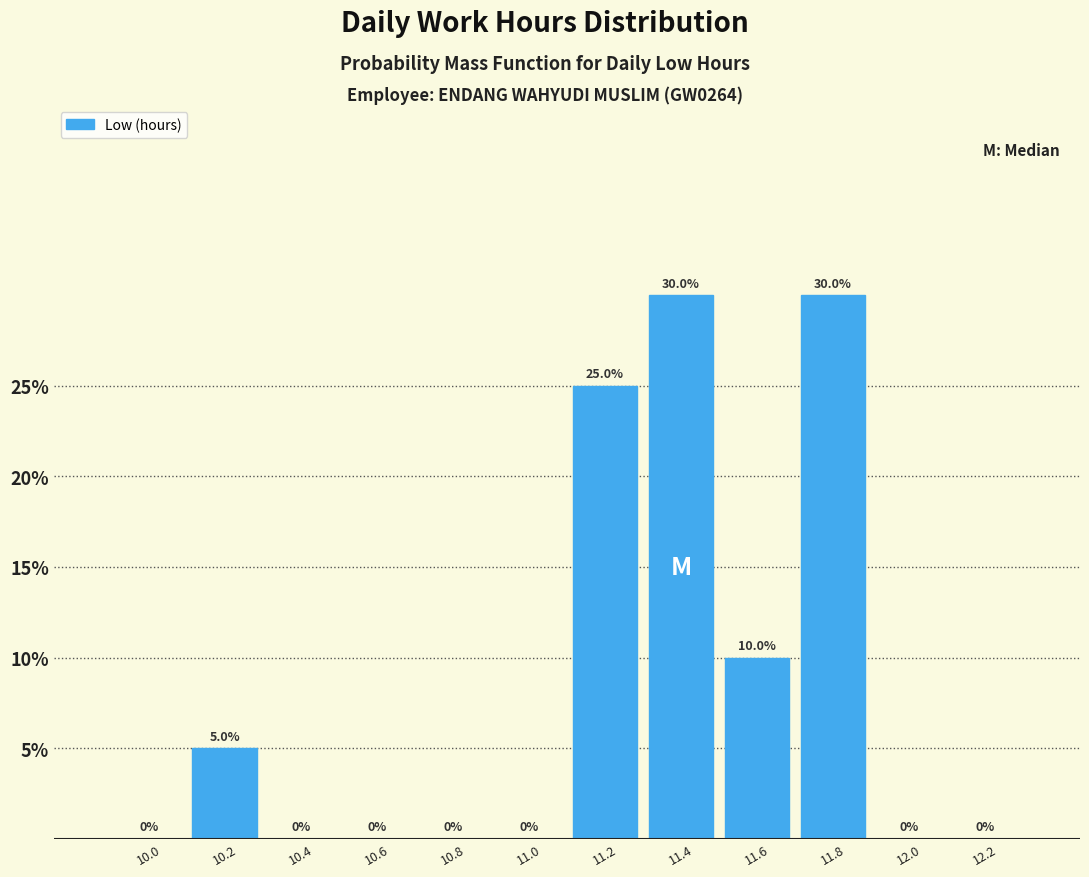

Reading left to right, list all the values displayed in this chart.

10.0=0	10.2=5	10.4=0	10.6=0	10.8=0	11.0=0	11.2=25	11.4=30	11.6=10	11.8=30	12.0=0	12.2=0